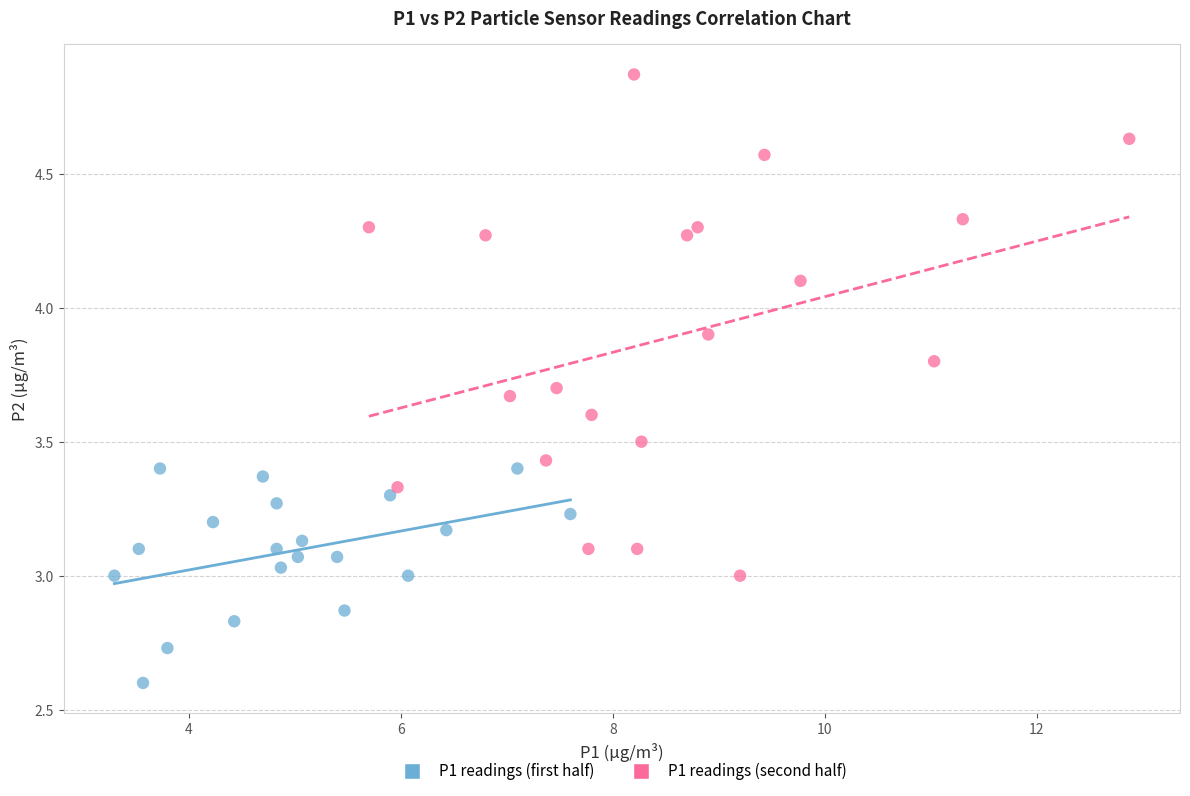

Which series has the largest Y range (max minus min)?

P1 readings (second half)